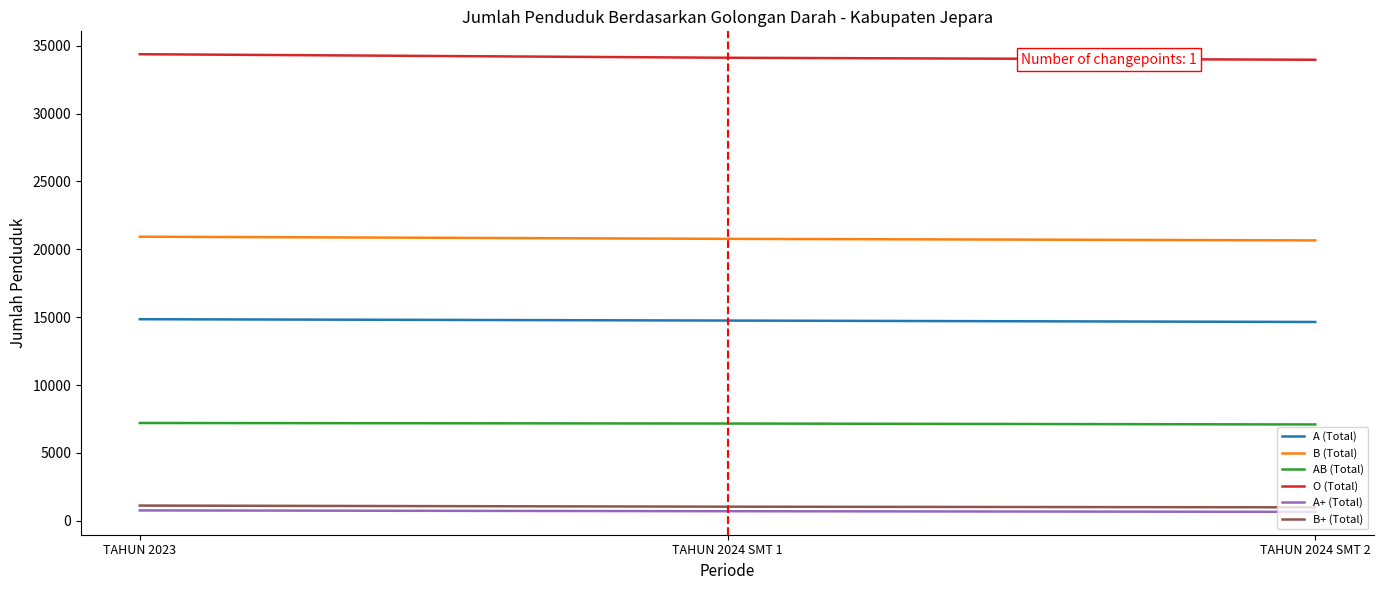

What is the minimum value shown in the chart?

663